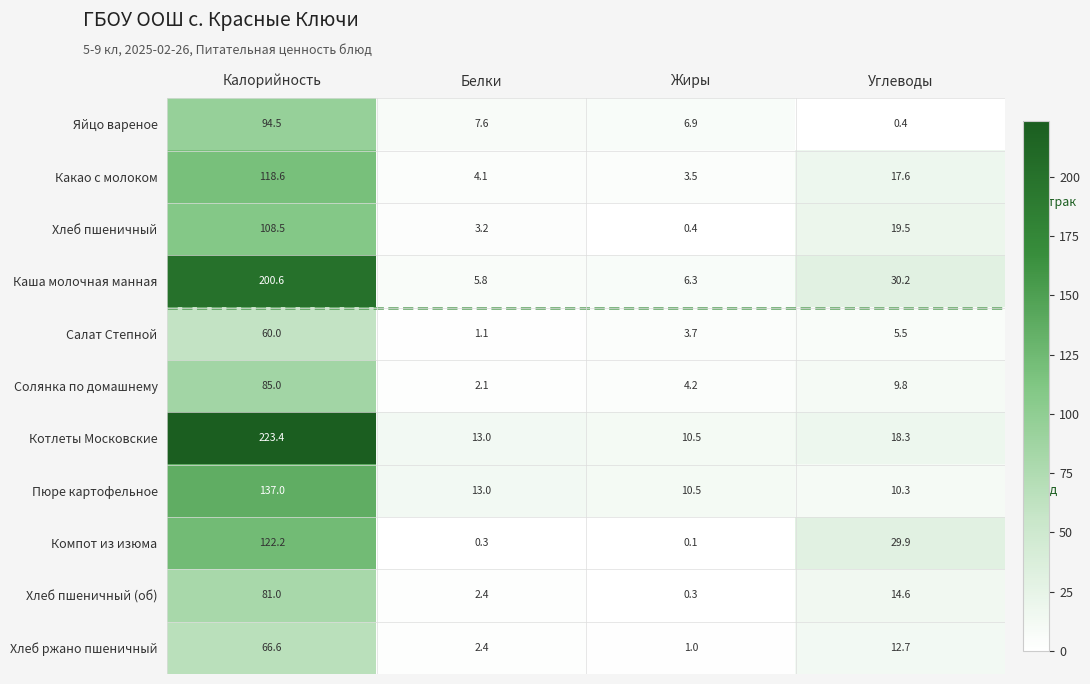

Which series has the largest total across all categories?

Котлеты Московские